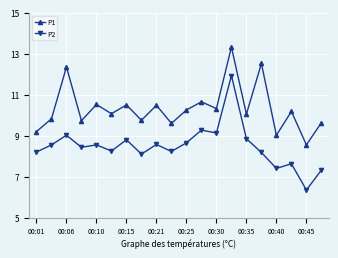

Which series has the largest range (max minus min)?

P2